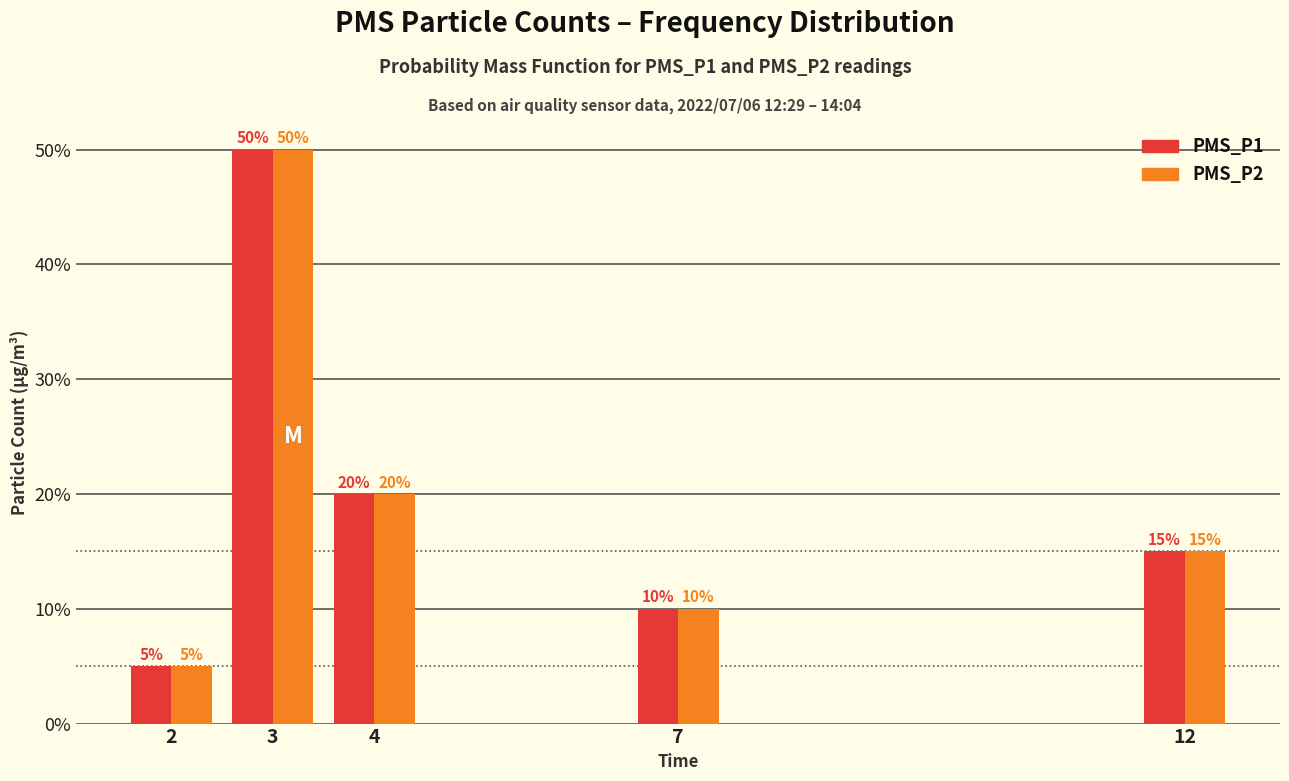

At which label does PMS_P2 first exceed 15?

3